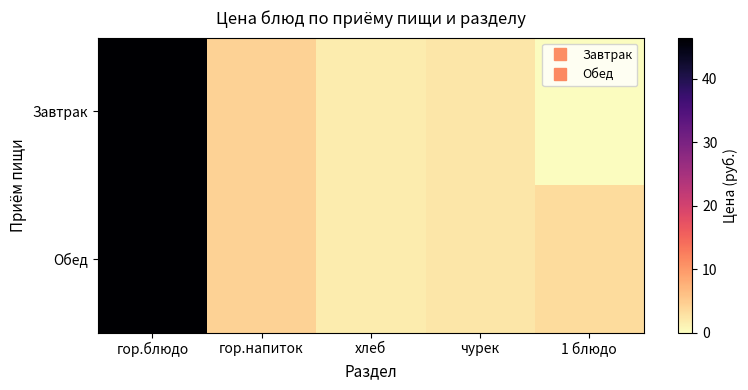

Reading left to right, transcribe all the data shown in this chart.

Завтрак: гор.блюдо=46.5	гор.напиток=4.3	хлеб=1.7	чурек=2.2	1 блюдо=0.0
Обед: гор.блюдо=46.5	гор.напиток=4.3	хлеб=1.7	чурек=2.2	1 блюдо=3.4